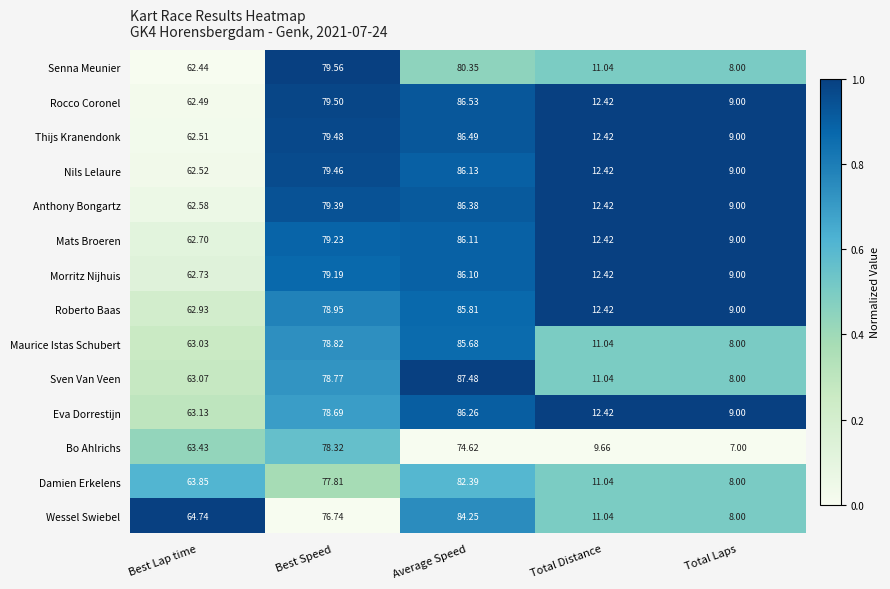

Which category has the lowest value across all series?

Total Laps